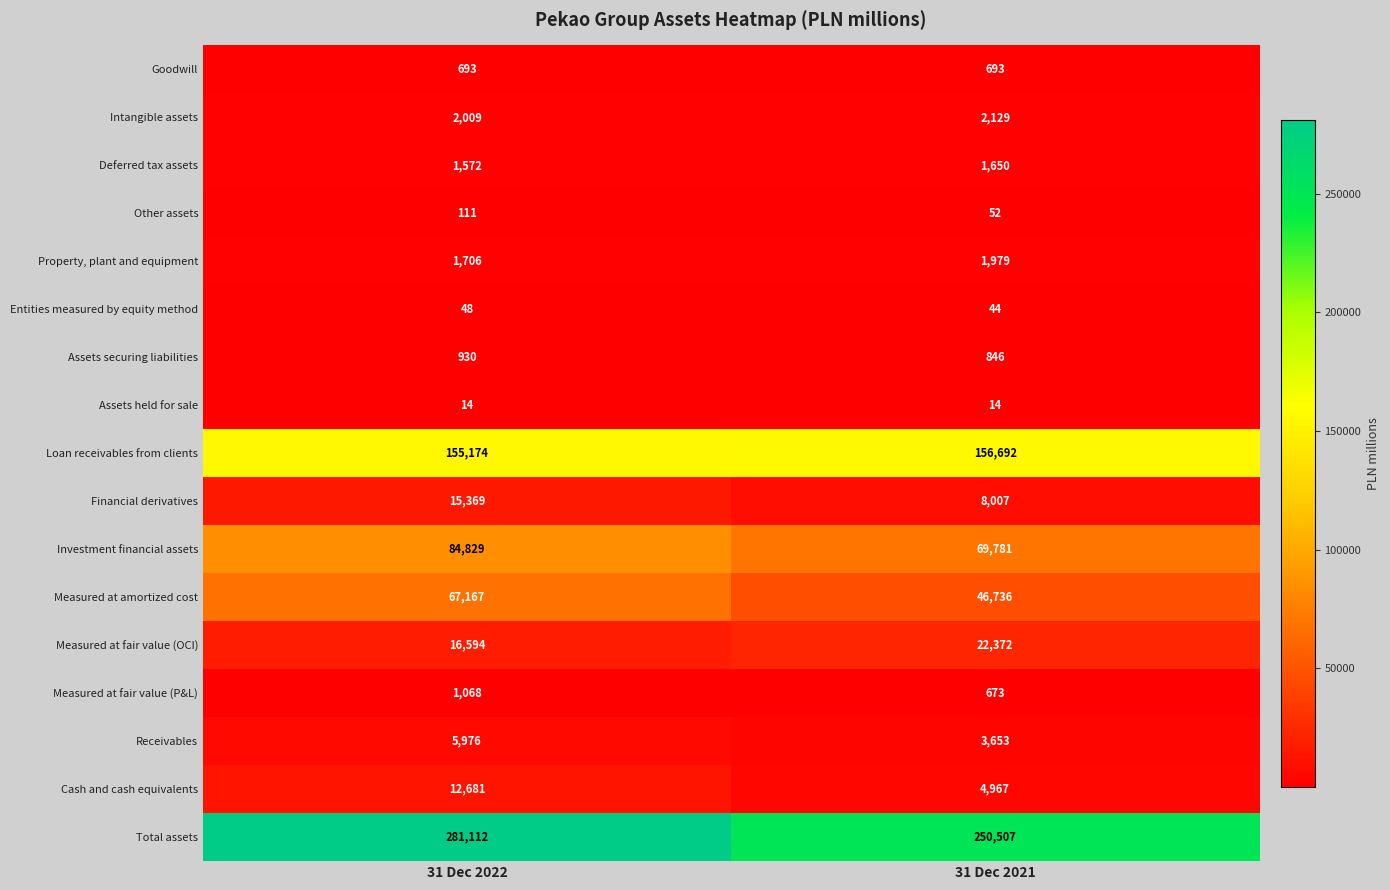

What is the smallest value displayed?

14